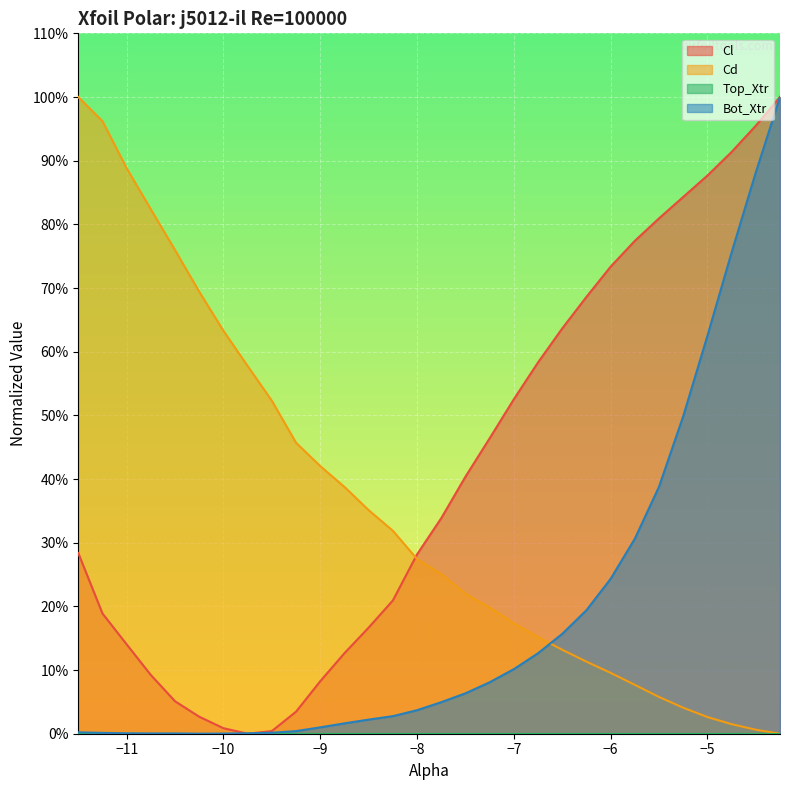

How many series are shown in this chart?

3